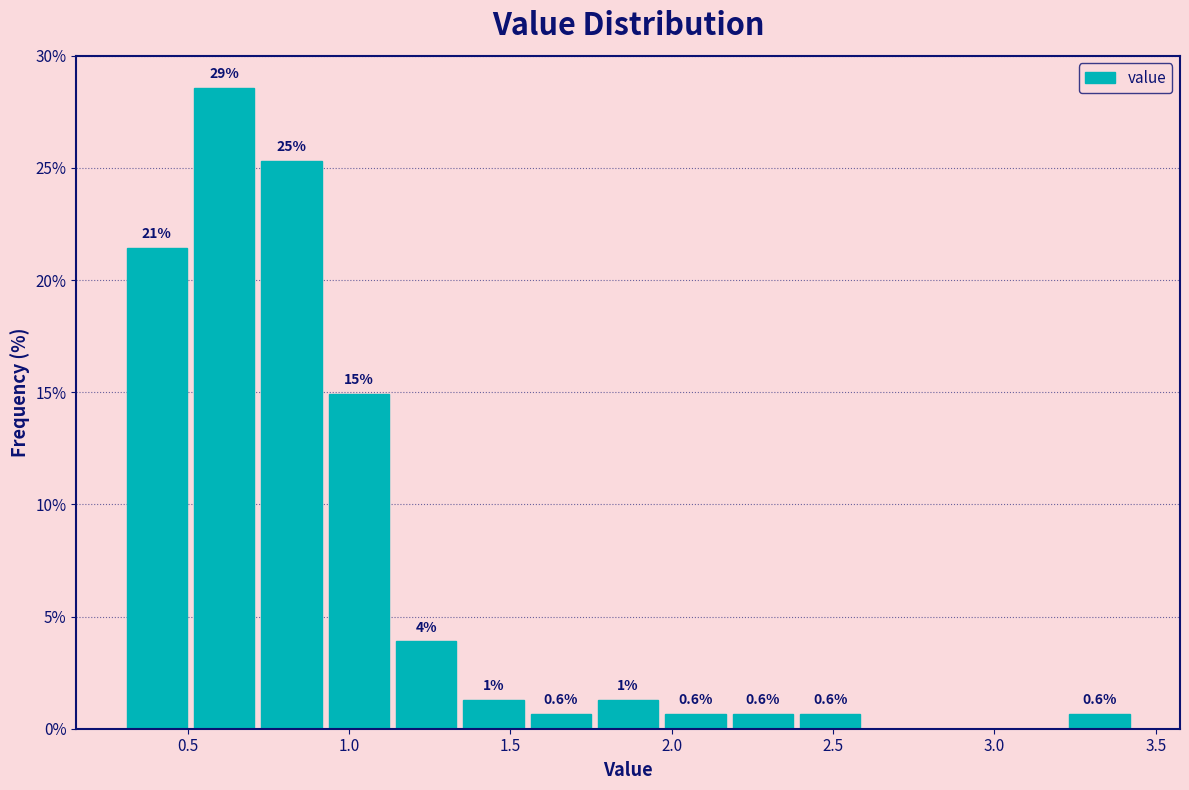

Over which range of the x-axis is the bar tallest?

0.50 to 0.70